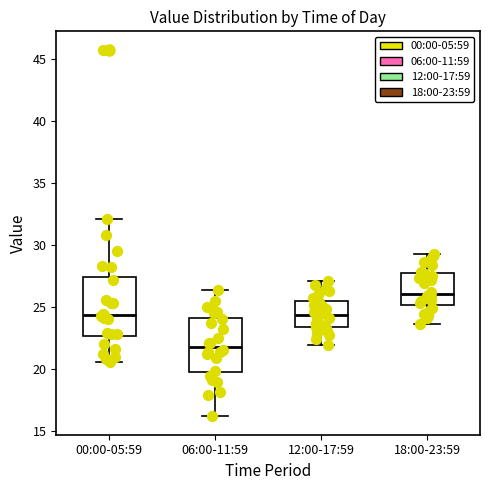

Which box's median line is the lowest?

06:00-11:59